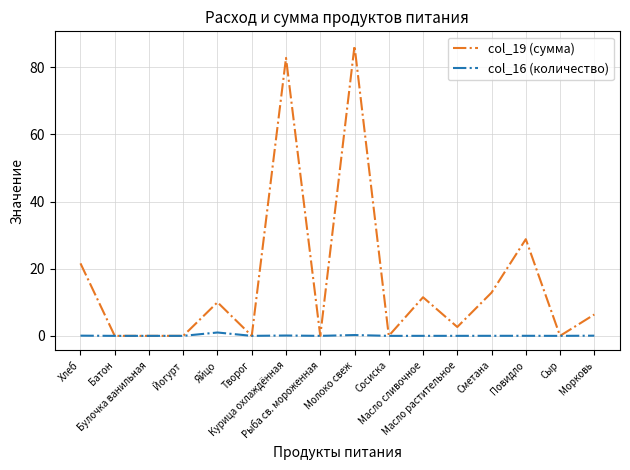

Which series has the widest spread of values?

col_19 (сумма)